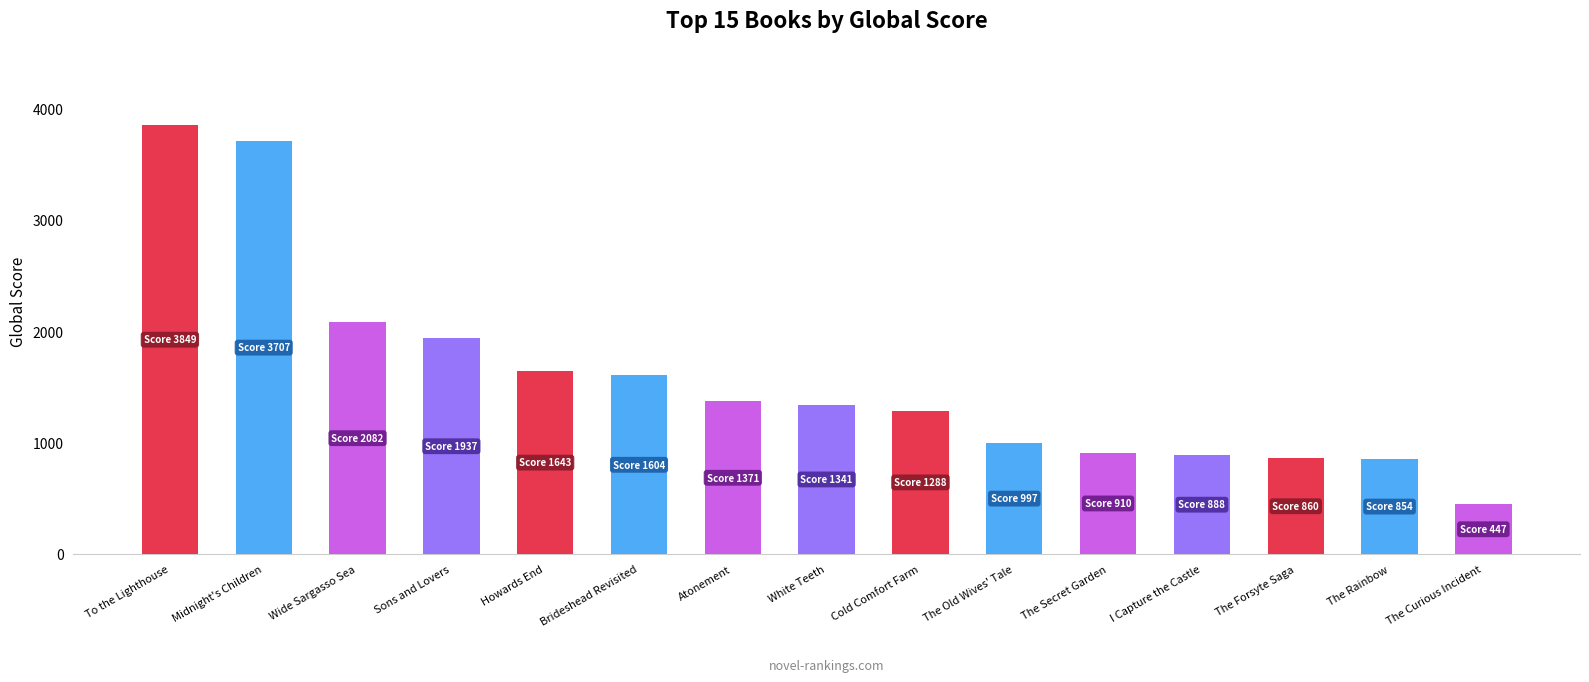

What is the label of the 1st bar from the right?

The Curious Incident